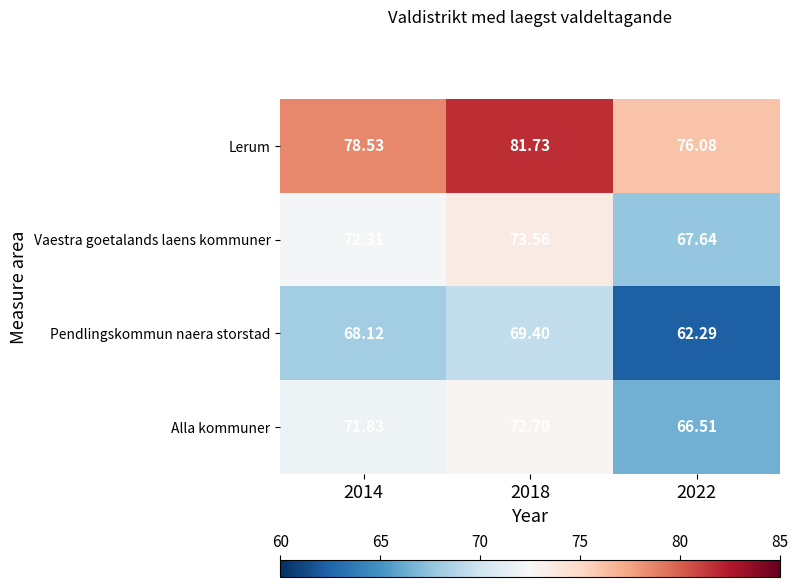

What is the maximum value shown in the chart?

81.7